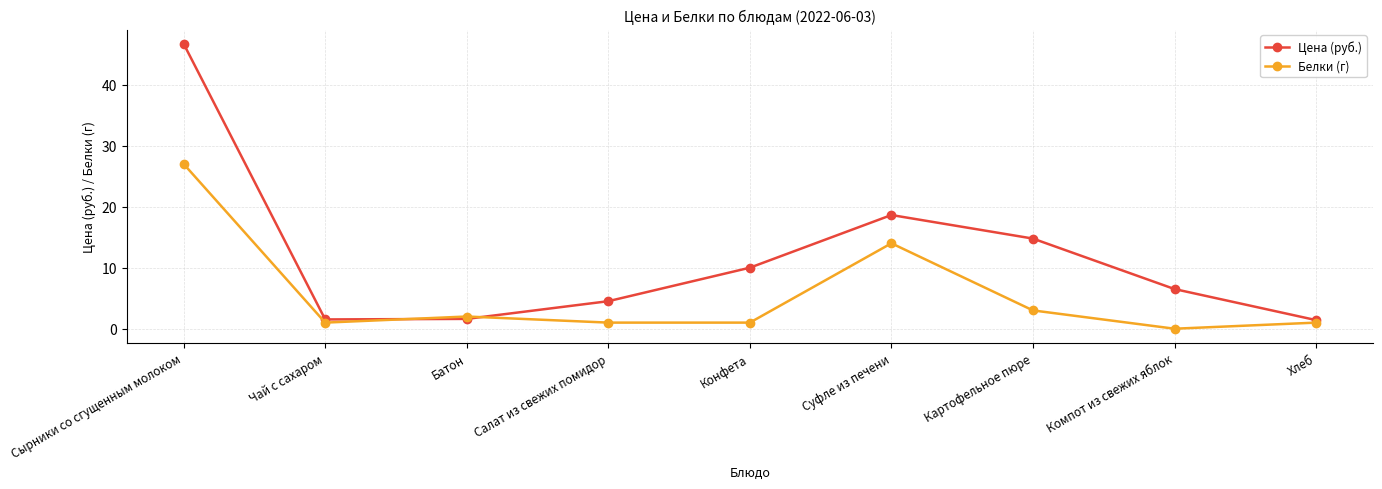

Is it true that Белки (г) equals 14.0 at Суфле из печени?

True